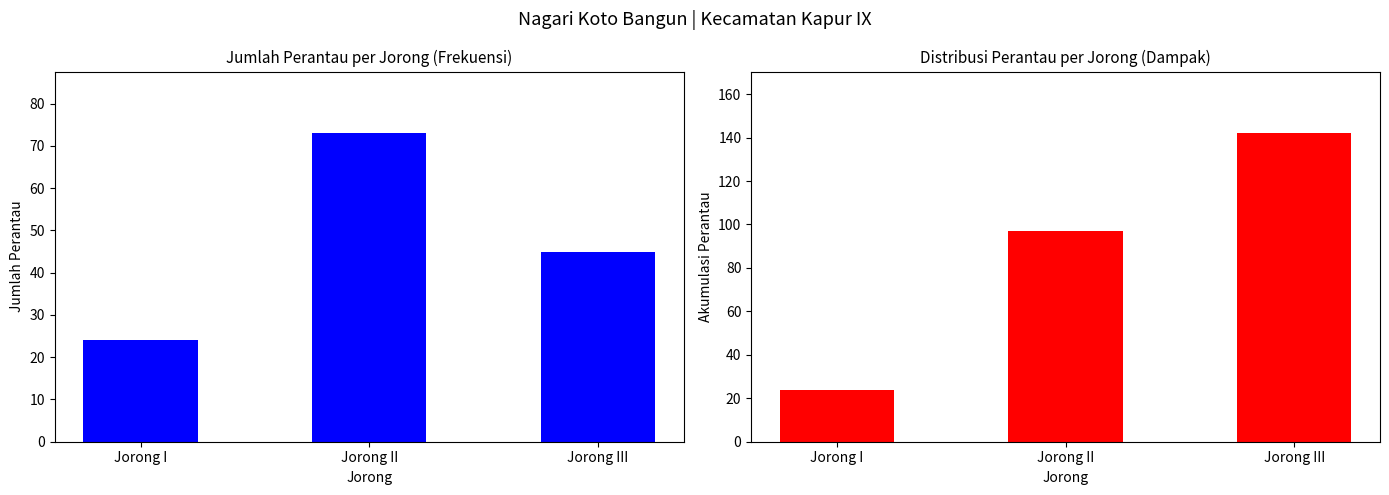

How many data points in Akumulasi Perantau are above 97?

1